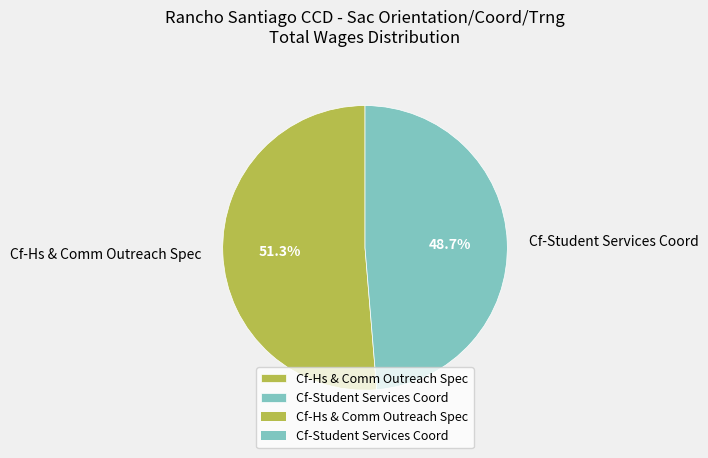

What is the smallest slice in the pie chart?

Cf-Student Services Coord